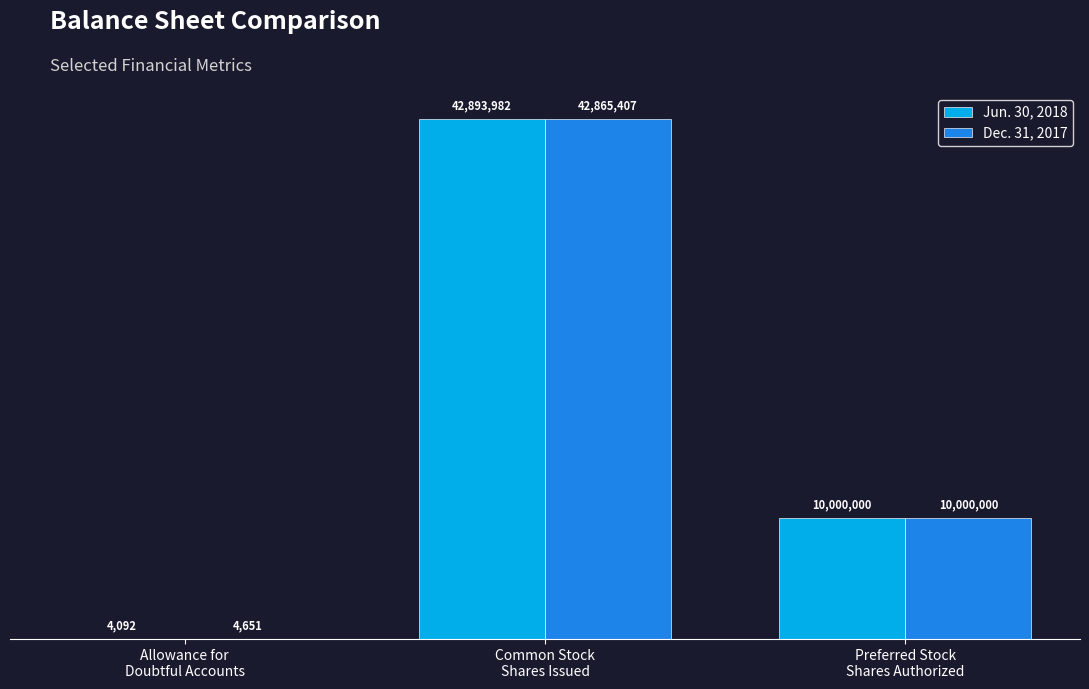

Rank the series by their maximum value, from highest to lowest.

Jun. 30, 2018, Dec. 31, 2017